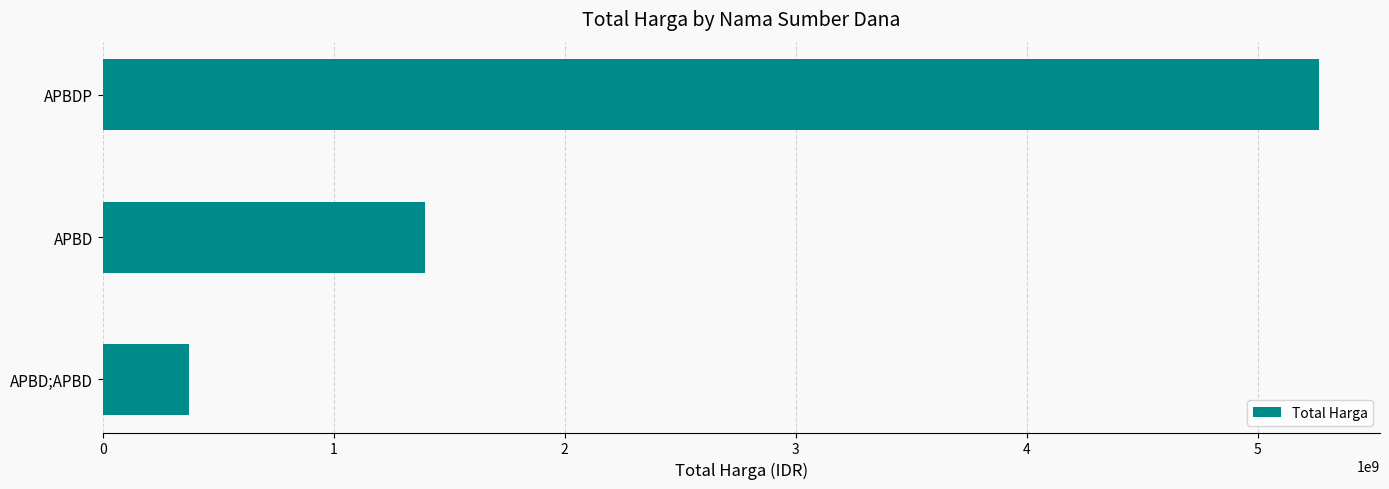

The chart shows a value of 7359589549 at APBDP. True or false?

False